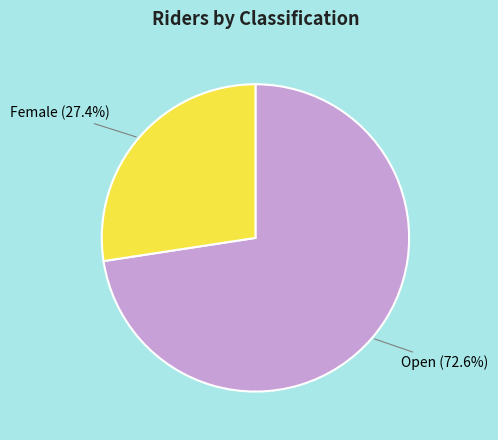

Does any single category account for the majority?

Yes